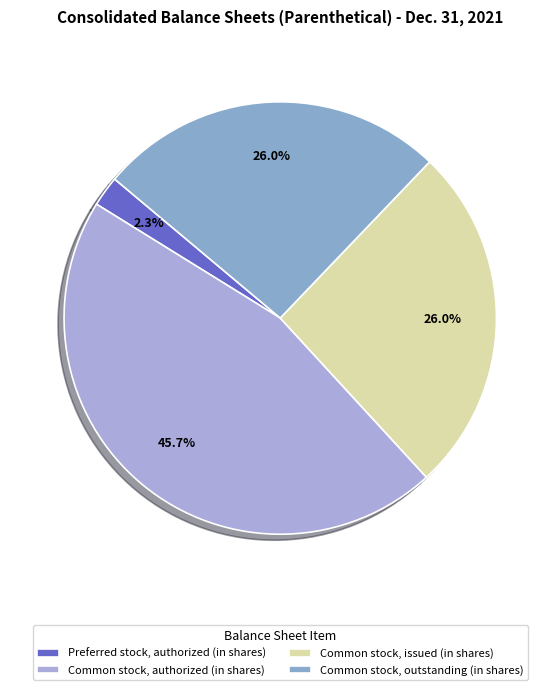

To the nearest percent, what is the combined percentage of Preferred stock, authorized (in shares) and Common stock, issued (in shares)?

28%